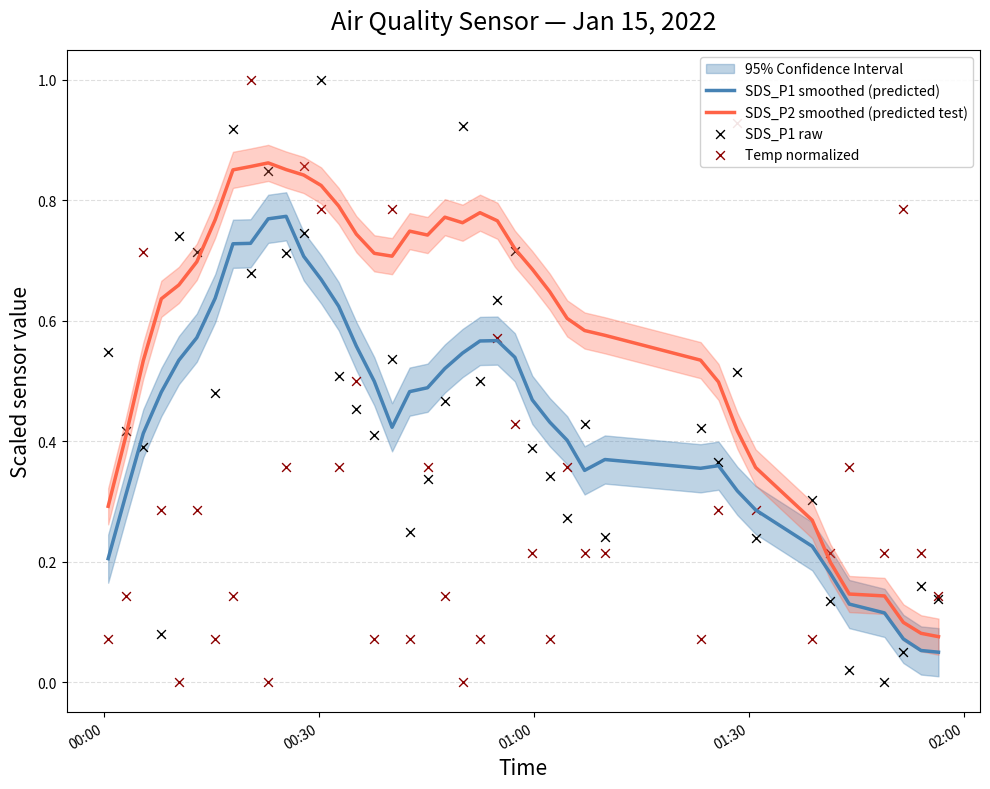

Which series reaches the minimum Y coordinate?

SDS_P1 raw